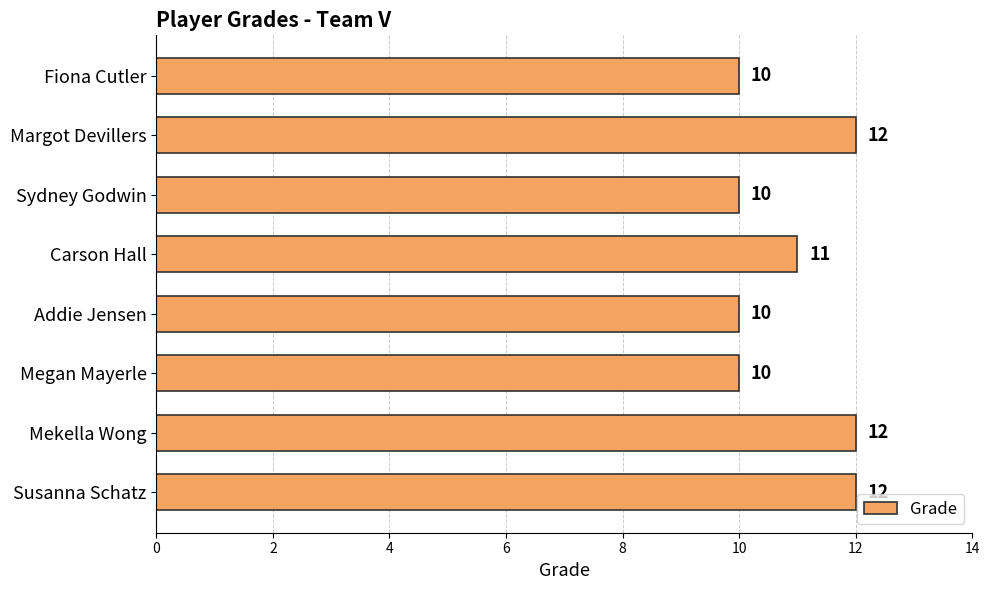

Approximately how many times larger is the value at Susanna Schatz compared to Carson Hall?

1.1